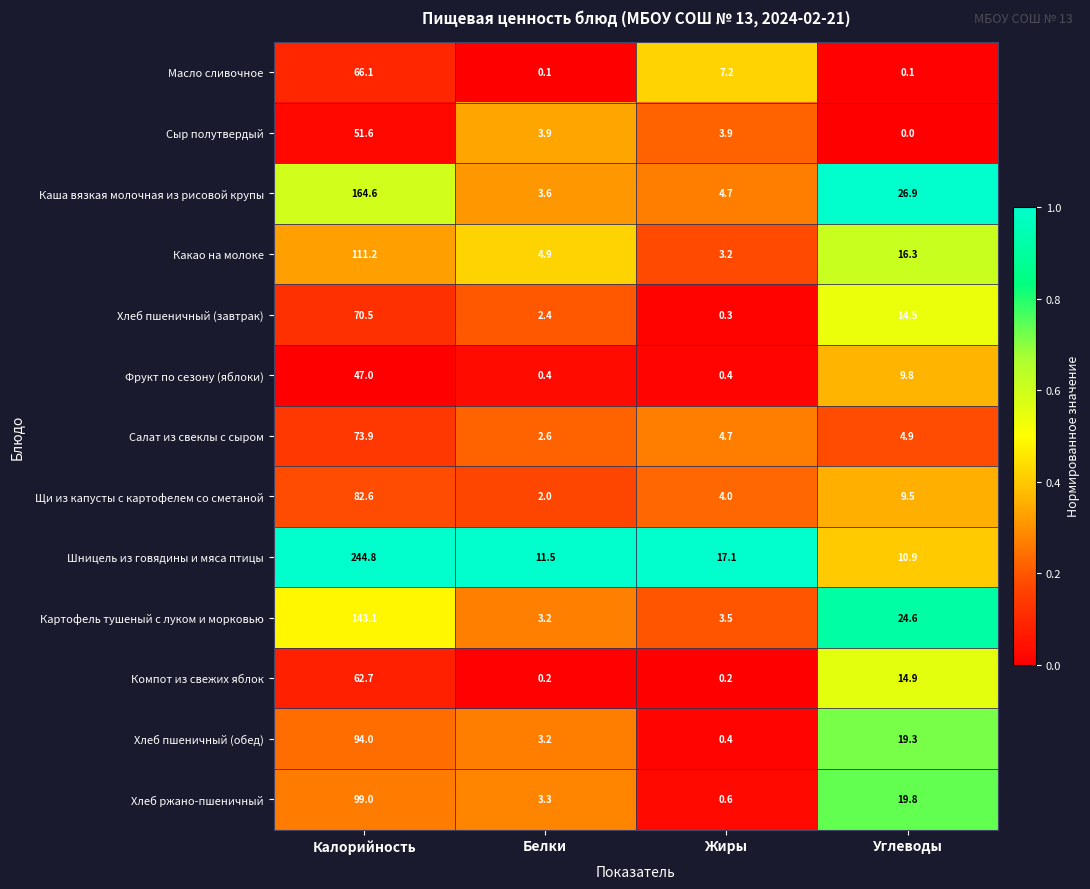

Where is Шницель из говядины и мяса птицы nearest to the value 127?

Жиры